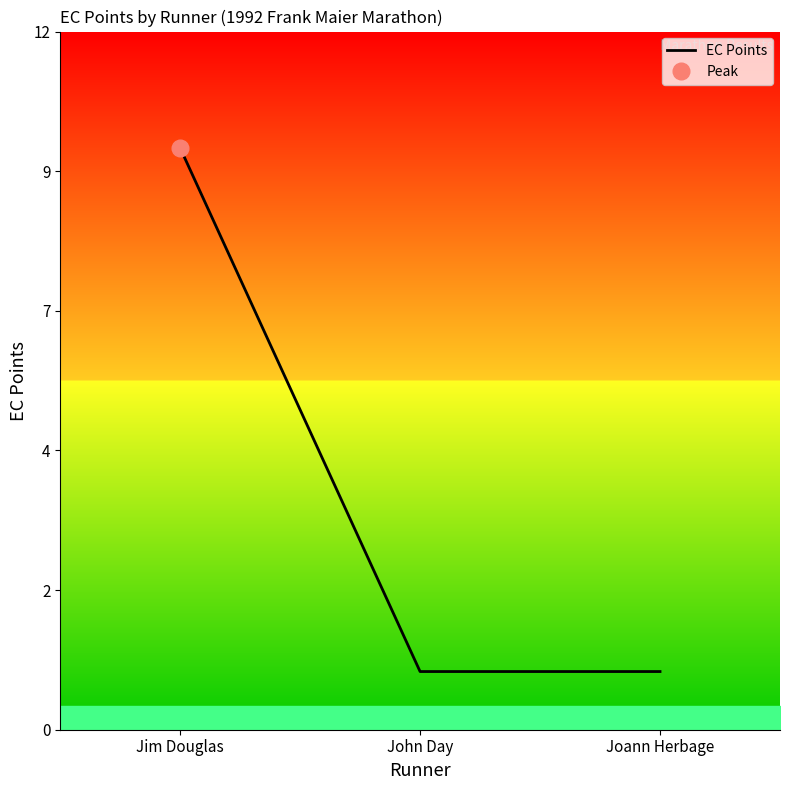

What is the difference between the values at Jim Douglas and John Day?

9